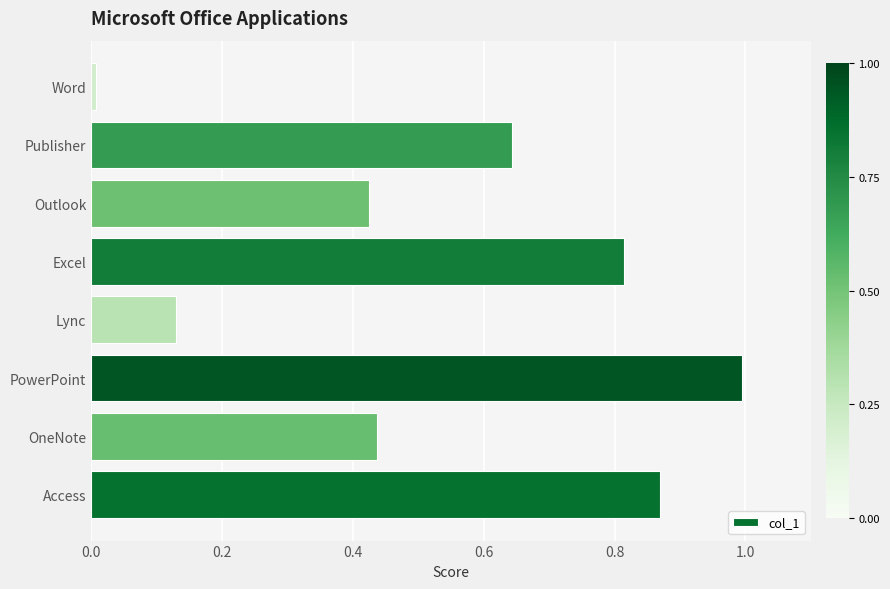

Is it true that the value at Lync is 0.2?

False